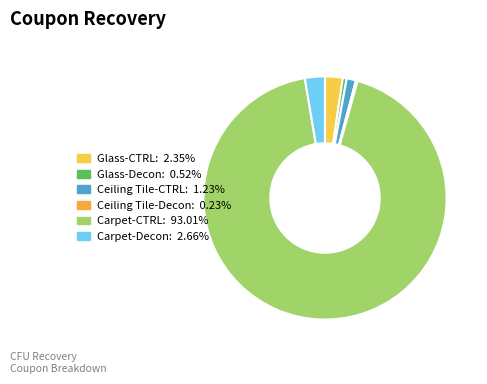

What is the total percentage of Ceiling Tile-Decon and Ceiling Tile-CTRL?

1.5%